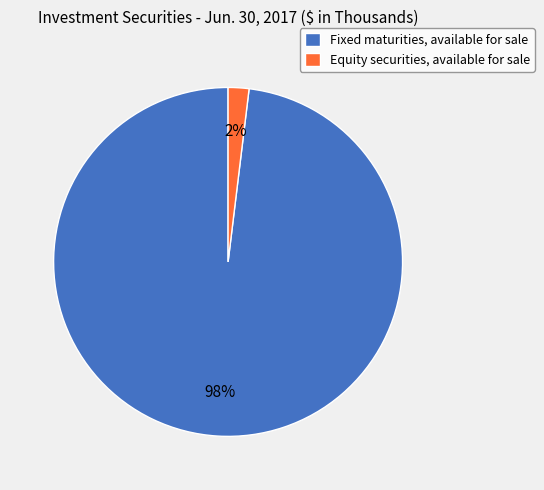

Is Fixed maturities, available for sale the majority of the pie?

Yes